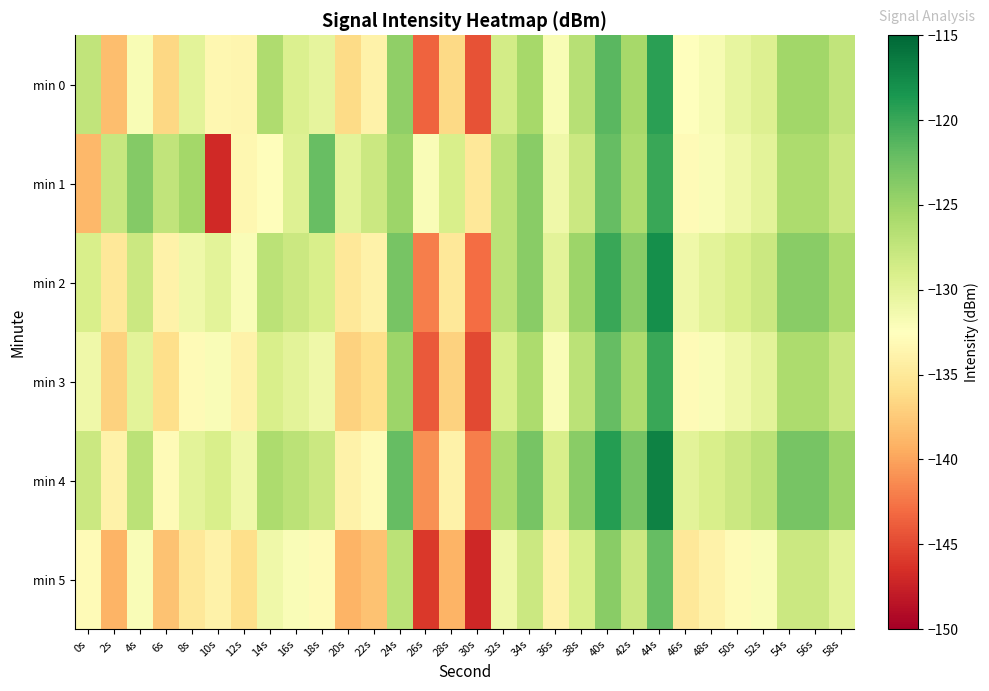

Reading left to right, transcribe all the data shown in this chart.

min 0: 0s=-127.4	2s=-138.4	4s=-131.9	6s=-136.6	8s=-130.0	10s=-133.4	12s=-133.5	14s=-126.2	16s=-129.4	18s=-130.3	20s=-136.3	22s=-133.9	24s=-124.4	26s=-143.4	28s=-136.4	30s=-144.4	32s=-128.6	34s=-125.5	36s=-131.9	38s=-126.6	40s=-121.5	42s=-125.6	44s=-119.3	46s=-132.6	48s=-131.7	50s=-130.4	52s=-129.4	54s=-125.4	56s=-125.4	58s=-127.3
min 1: 0s=-138.7	2s=-127.8	4s=-123.7	6s=-127.4	8s=-125.4	10s=-146.9	12s=-133.3	14s=-132.7	16s=-129.5	18s=-122.2	20s=-130.0	22s=-128.0	24s=-125.0	26s=-132.0	28s=-129.0	30s=-135.0	32s=-127.0	34s=-124.0	36s=-131.0	38s=-128.0	40s=-122.0	42s=-126.0	44s=-120.0	46s=-133.0	48s=-132.0	50s=-131.0	52s=-130.0	54s=-126.0	56s=-126.0	58s=-128.0
min 2: 0s=-129.0	2s=-135.0	4s=-128.0	6s=-134.0	8s=-131.0	10s=-130.0	12s=-132.0	14s=-127.0	16s=-128.0	18s=-129.0	20s=-135.0	22s=-134.0	24s=-123.0	26s=-142.0	28s=-135.0	30s=-143.0	32s=-127.0	34s=-124.0	36s=-130.0	38s=-125.0	40s=-120.0	42s=-124.0	44s=-118.0	46s=-131.0	48s=-130.0	50s=-129.0	52s=-128.0	54s=-124.0	56s=-124.0	58s=-126.0
min 3: 0s=-131.0	2s=-137.0	4s=-130.0	6s=-136.0	8s=-133.0	10s=-132.0	12s=-134.0	14s=-129.0	16s=-130.0	18s=-131.0	20s=-137.0	22s=-136.0	24s=-125.0	26s=-144.0	28s=-137.0	30s=-145.0	32s=-129.0	34s=-126.0	36s=-132.0	38s=-127.0	40s=-122.0	42s=-126.0	44s=-120.0	46s=-133.0	48s=-132.0	50s=-131.0	52s=-130.0	54s=-126.0	56s=-126.0	58s=-128.0
min 4: 0s=-128.0	2s=-134.0	4s=-127.0	6s=-133.0	8s=-130.0	10s=-129.0	12s=-131.0	14s=-126.0	16s=-127.0	18s=-128.0	20s=-134.0	22s=-133.0	24s=-122.0	26s=-141.0	28s=-134.0	30s=-142.0	32s=-126.0	34s=-123.0	36s=-129.0	38s=-124.0	40s=-119.0	42s=-123.0	44s=-117.0	46s=-130.0	48s=-129.0	50s=-128.0	52s=-127.0	54s=-123.0	56s=-123.0	58s=-125.0
min 5: 0s=-133.0	2s=-139.0	4s=-132.0	6s=-138.0	8s=-135.0	10s=-134.0	12s=-136.0	14s=-131.0	16s=-132.0	18s=-133.0	20s=-139.0	22s=-138.0	24s=-127.0	26s=-146.0	28s=-139.0	30s=-147.0	32s=-131.0	34s=-128.0	36s=-134.0	38s=-129.0	40s=-124.0	42s=-128.0	44s=-122.0	46s=-135.0	48s=-134.0	50s=-133.0	52s=-132.0	54s=-128.0	56s=-128.0	58s=-130.0